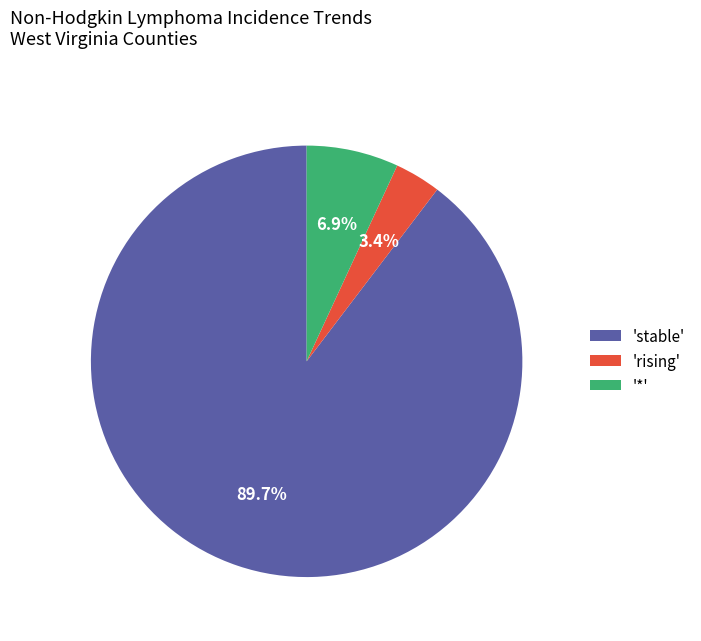

Do 'rising' and 'stable' together represent more than half of the pie?

Yes